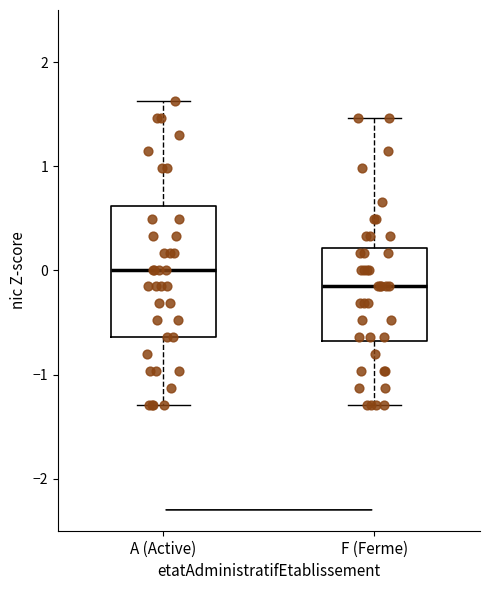

Reading left to right, read every box against the y-axis: the position of its median line, the range the box covers, and the ends of its whiskers. The values are not printed on the chart, so give them approximately, as read against the axis.

A (Active): median 0.0, box -0.6 to 0.6, whiskers -1.3 to 1.6
F (Ferme): median -0.2, box -0.7 to 0.2, whiskers -1.3 to 1.5